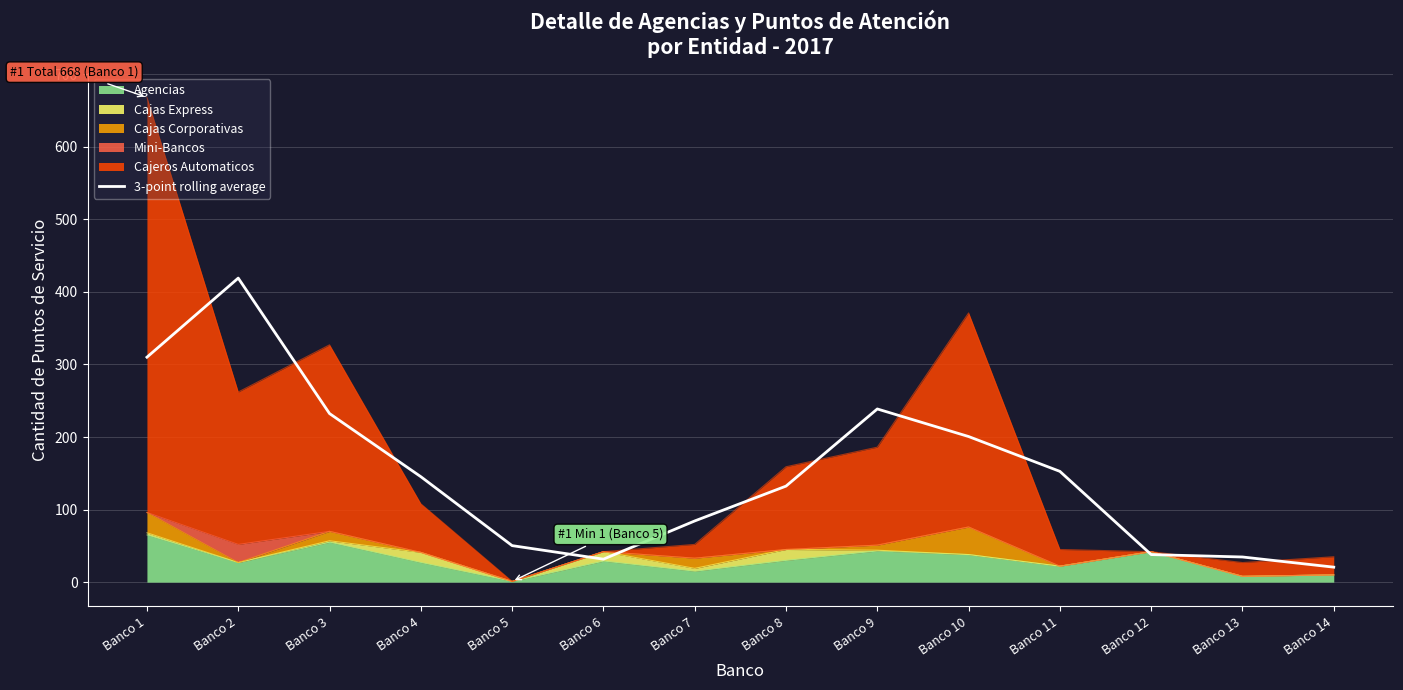

Reading left to right, transcribe all the data shown in this chart.

Banco 1=310.0	Banco 2=419.0	Banco 3=232.3	Banco 4=145.3	Banco 5=50.3	Banco 6=31.7	Banco 7=84.3	Banco 8=132.3	Banco 9=238.7	Banco 10=200.7	Banco 11=152.7	Banco 12=38.0	Banco 13=34.7	Banco 14=20.7